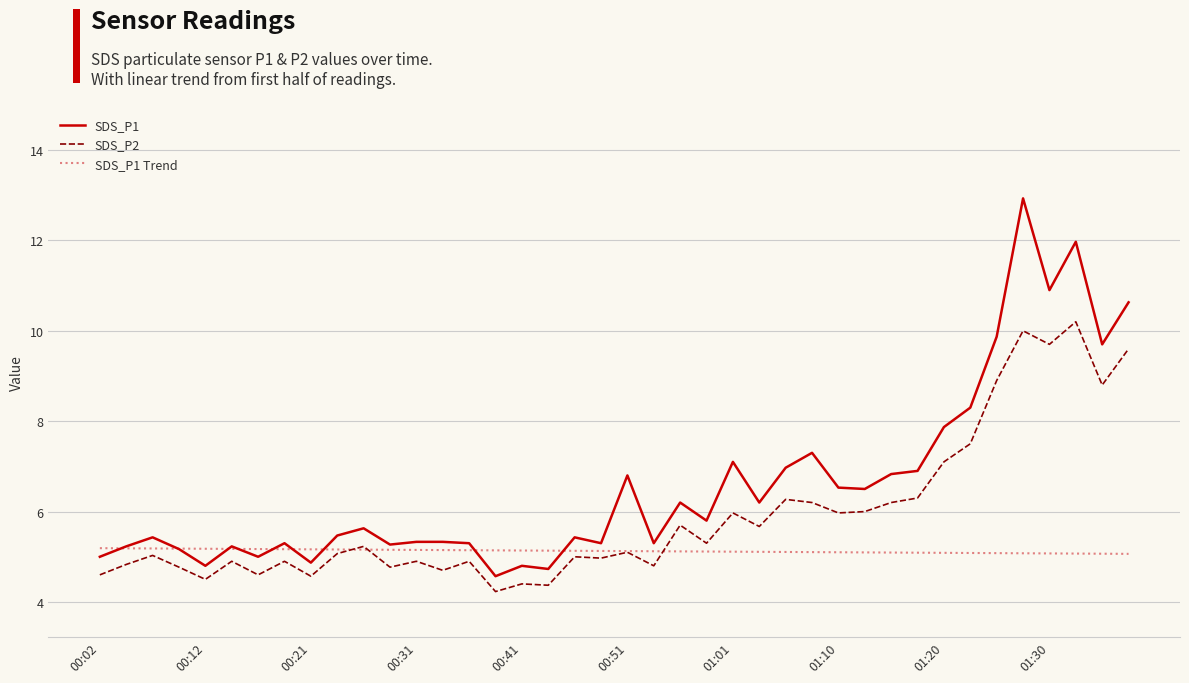

How many categories are shown in the chart?

40